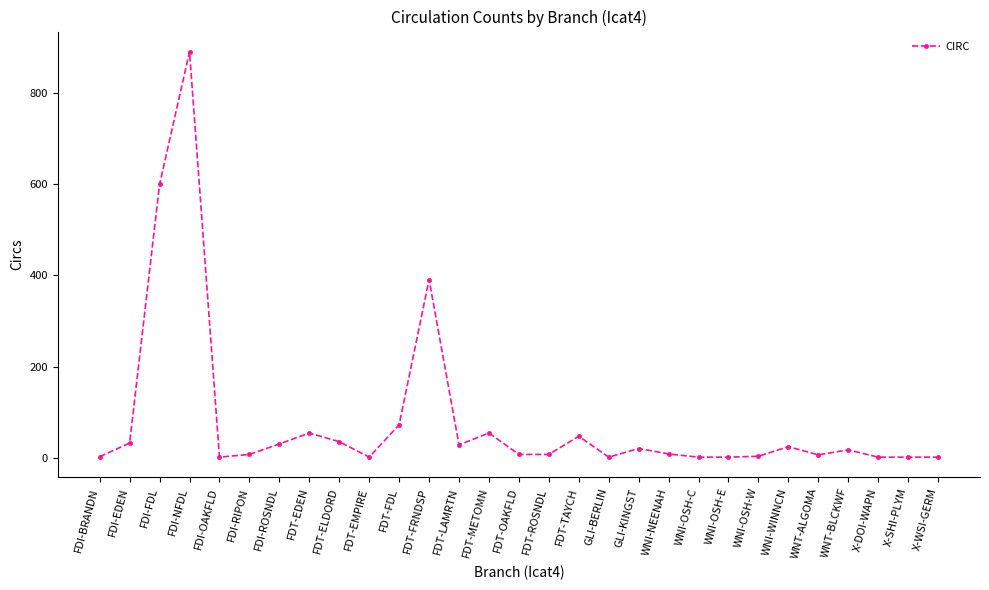

Which category has the highest value across all series?

FDI-NFDL